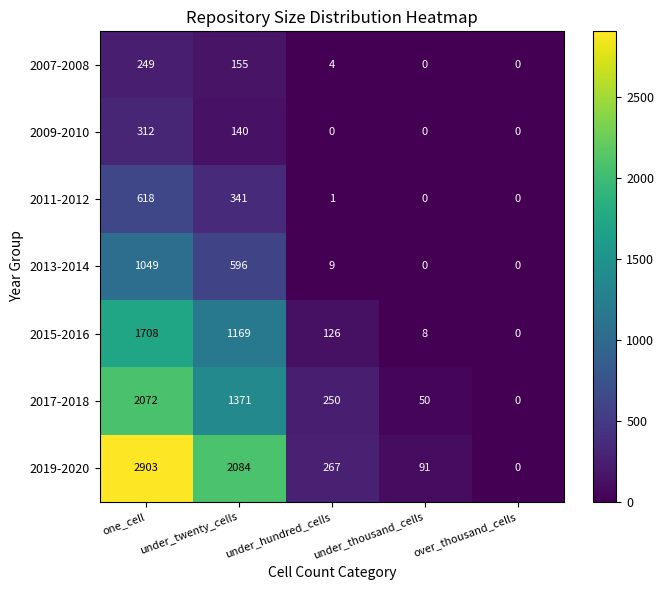

At which category is the sum across all series the highest?

one_cell